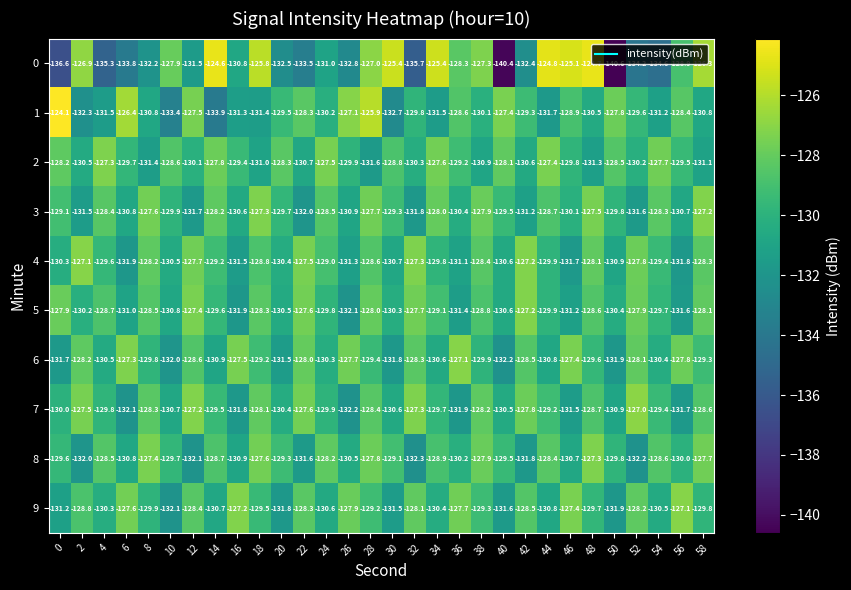

What is the sum of the 2 values at 12 and 32?

-260.4